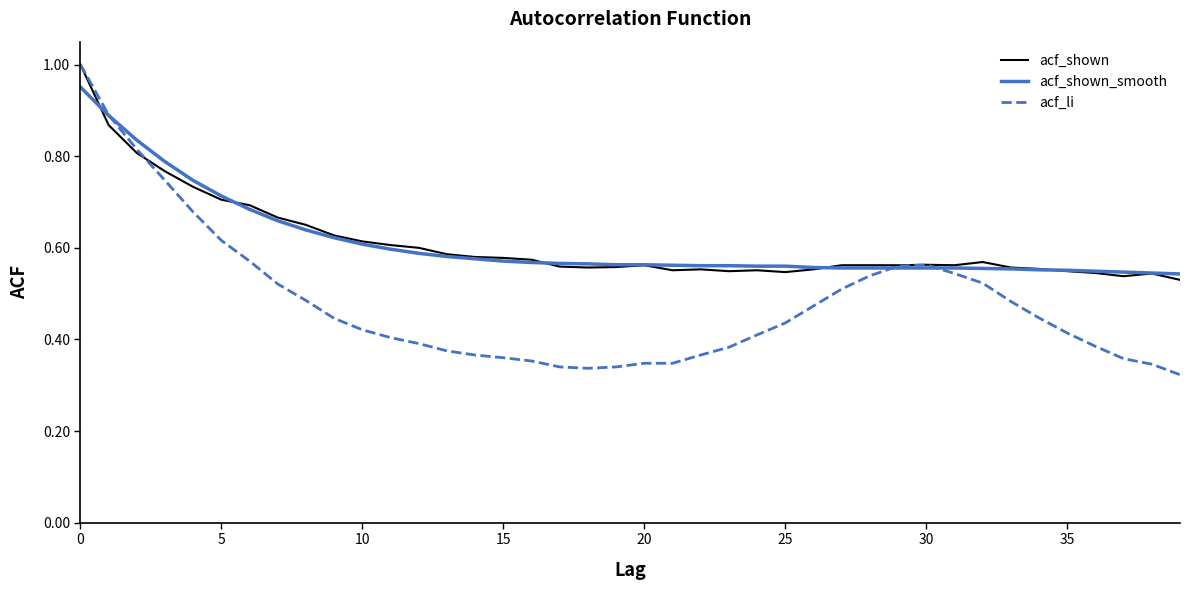

Which series has the widest spread of values?

acf_li